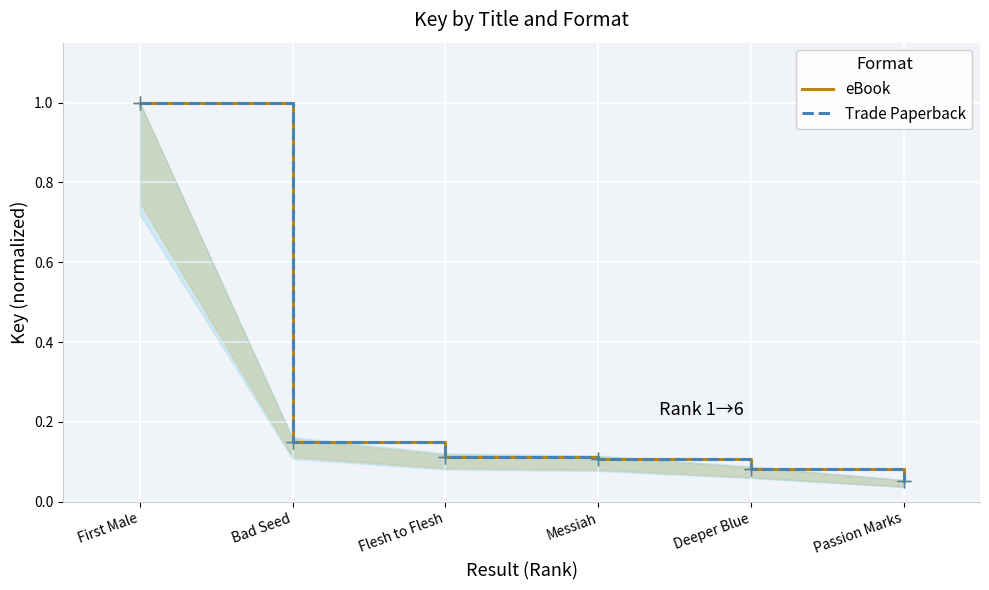

Which category has the lowest value in the Trade Paperback series?

Passion Marks